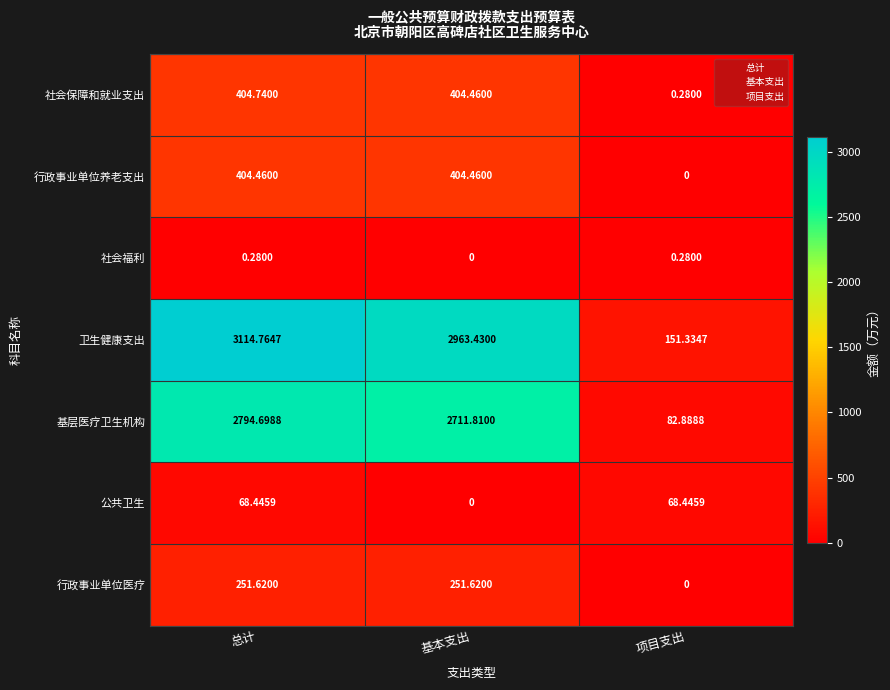

Where does the 行政事业单位医疗 series first go above 251?

总计